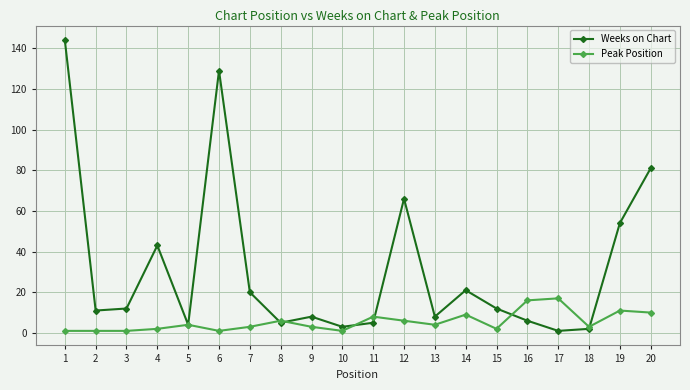

The Weeks on Chart series shows 20 at 7. True or false?

True